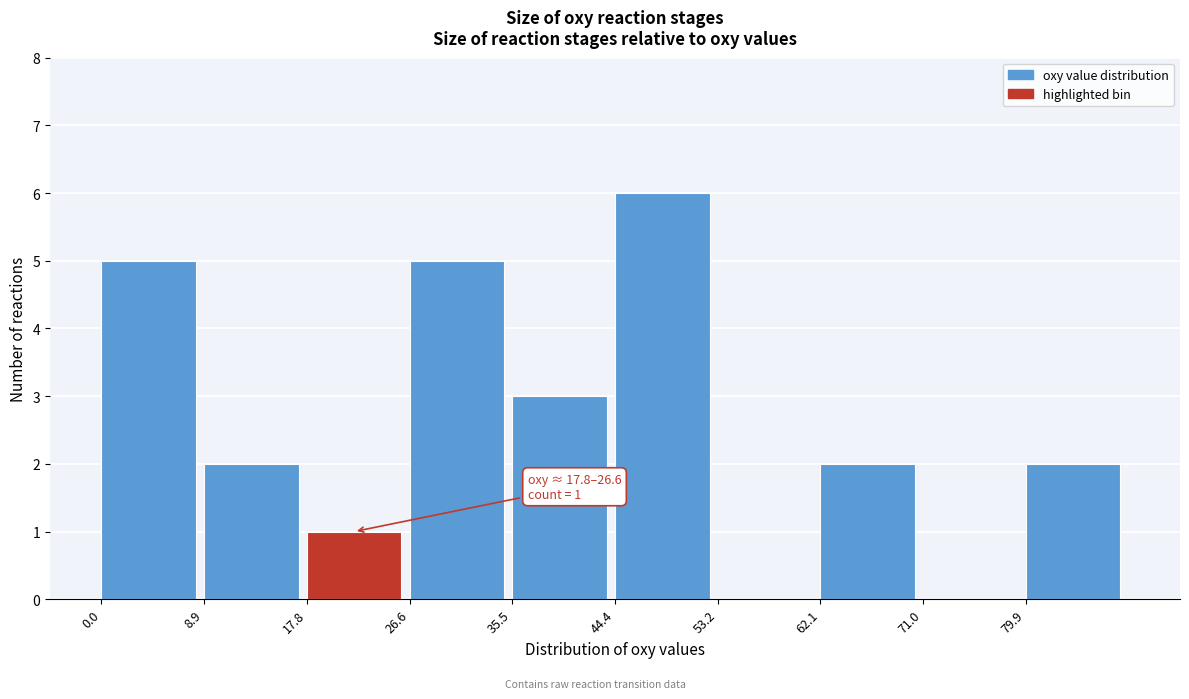

Over which range of the x-axis is the bar tallest?

44 to 53